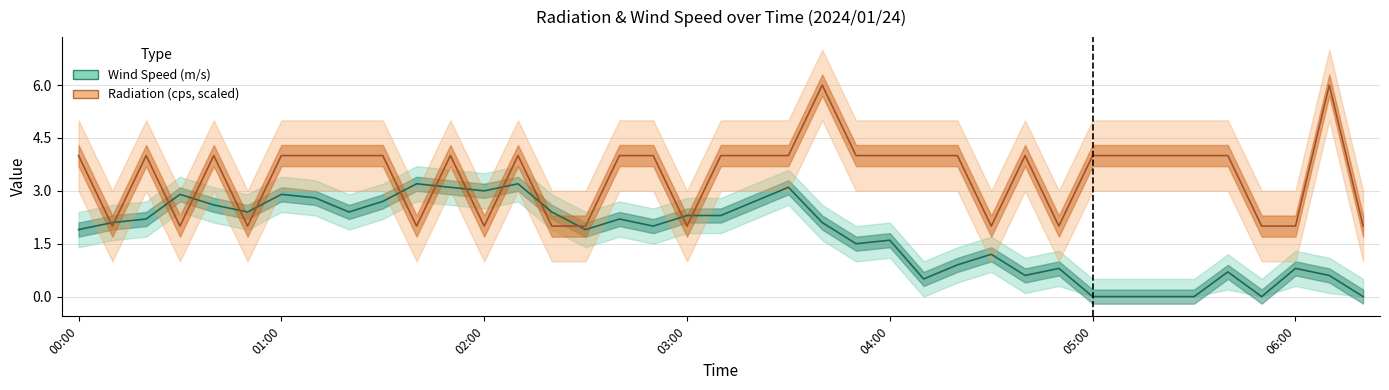

Which series has the widest spread of values?

Radiation (cps, scaled)